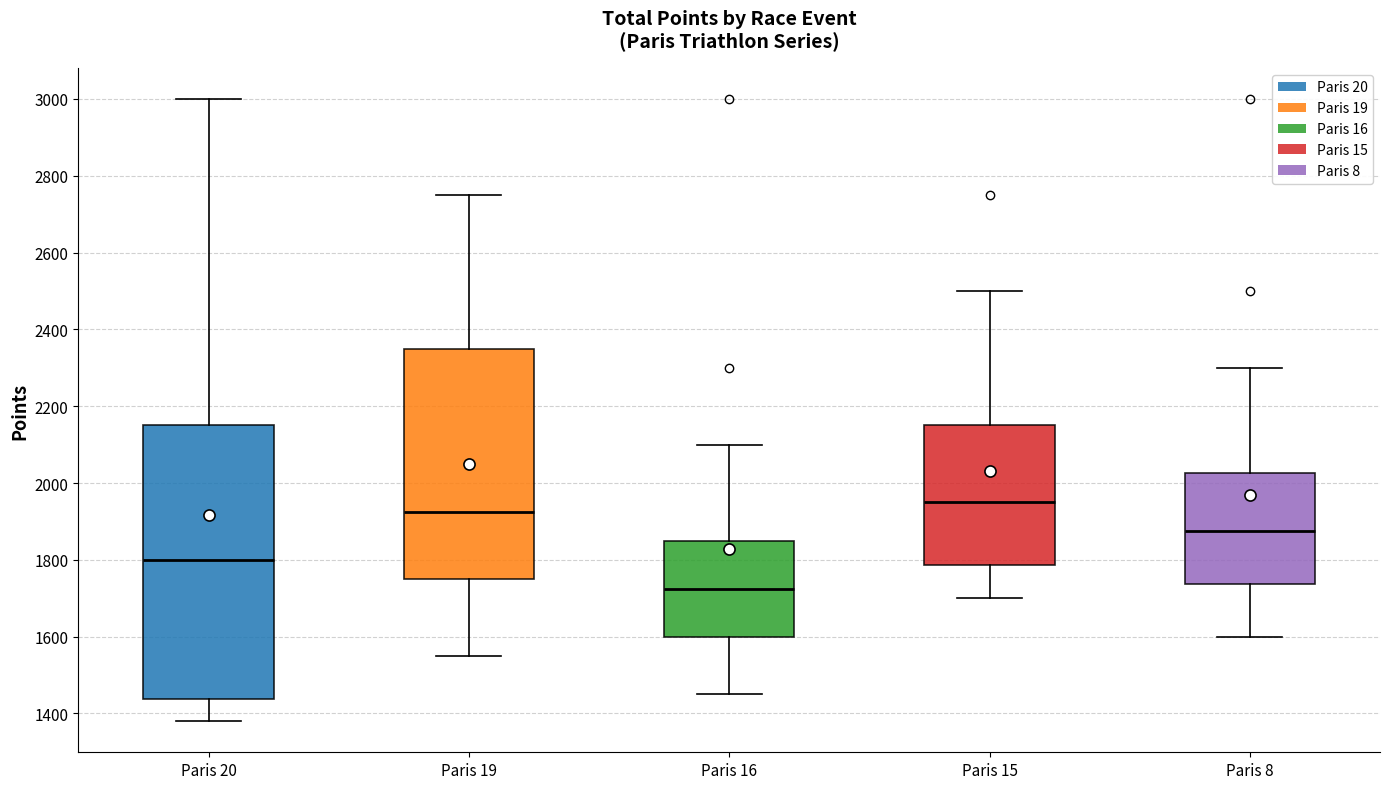

Reading left to right, transcribe this box plot: for each box, give where its median line is, the range the box spans, and where its two whiskers end, as read against the y-axis. The values are not printed on the chart, so give them approximately, as read against the axis.

Paris 20: median 1800, box 1440 to 2160, whiskers 1380 to 3000
Paris 19: median 1920, box 1760 to 2360, whiskers 1560 to 2760
Paris 16: median 1720, box 1600 to 1860, whiskers 1460 to 2100
Paris 15: median 1960, box 1780 to 2160, whiskers 1700 to 2500
Paris 8: median 1880, box 1740 to 2020, whiskers 1600 to 2300